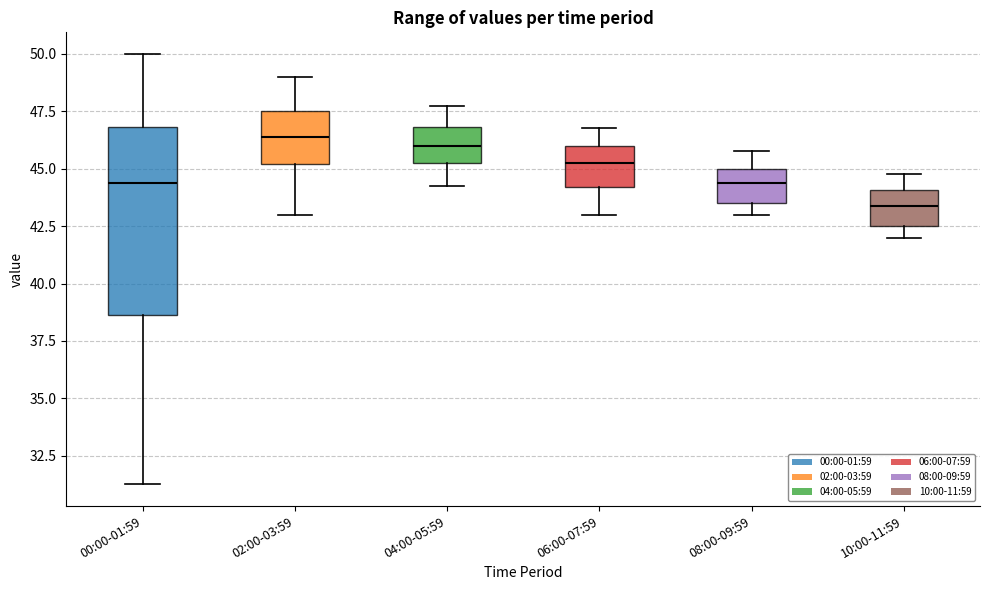

Reading left to right, read every box against the y-axis: the position of its median line, the range the box covers, and the ends of its whiskers. The values are not printed on the chart, so give them approximately, as read against the axis.

00:00-01:59: median 44.5, box 38.5 to 47.0, whiskers 31.5 to 50.0
02:00-03:59: median 46.5, box 45.0 to 47.5, whiskers 43.0 to 49.0
04:00-05:59: median 46.0, box 45.5 to 47.0, whiskers 44.5 to 48.0
06:00-07:59: median 45.5, box 44.0 to 46.0, whiskers 43.0 to 47.0
08:00-09:59: median 44.5, box 43.5 to 45.0, whiskers 43.0 to 46.0
10:00-11:59: median 43.5, box 42.5 to 44.0, whiskers 42.0 to 45.0